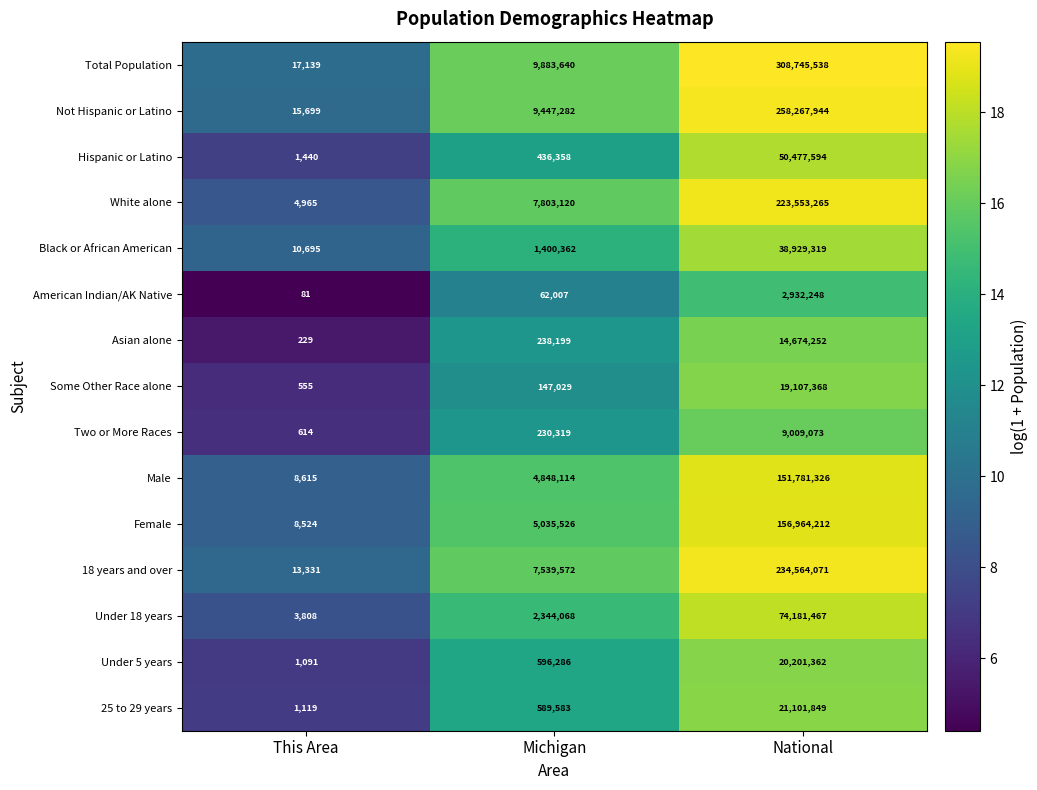

Between This Area and Michigan, which series saw the biggest shift?

Total Population